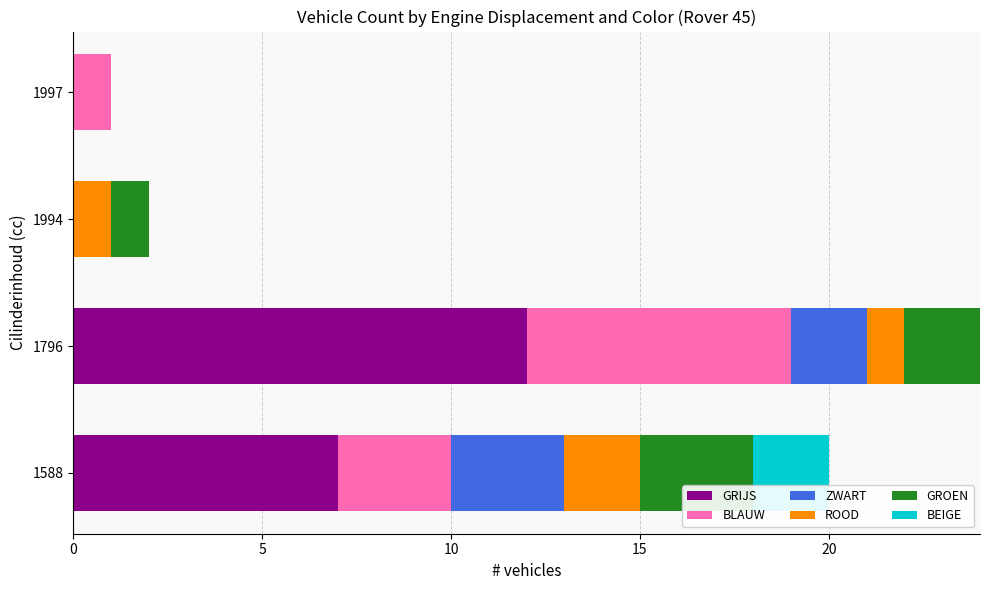

What is the highest value of the GRIJS series?

12